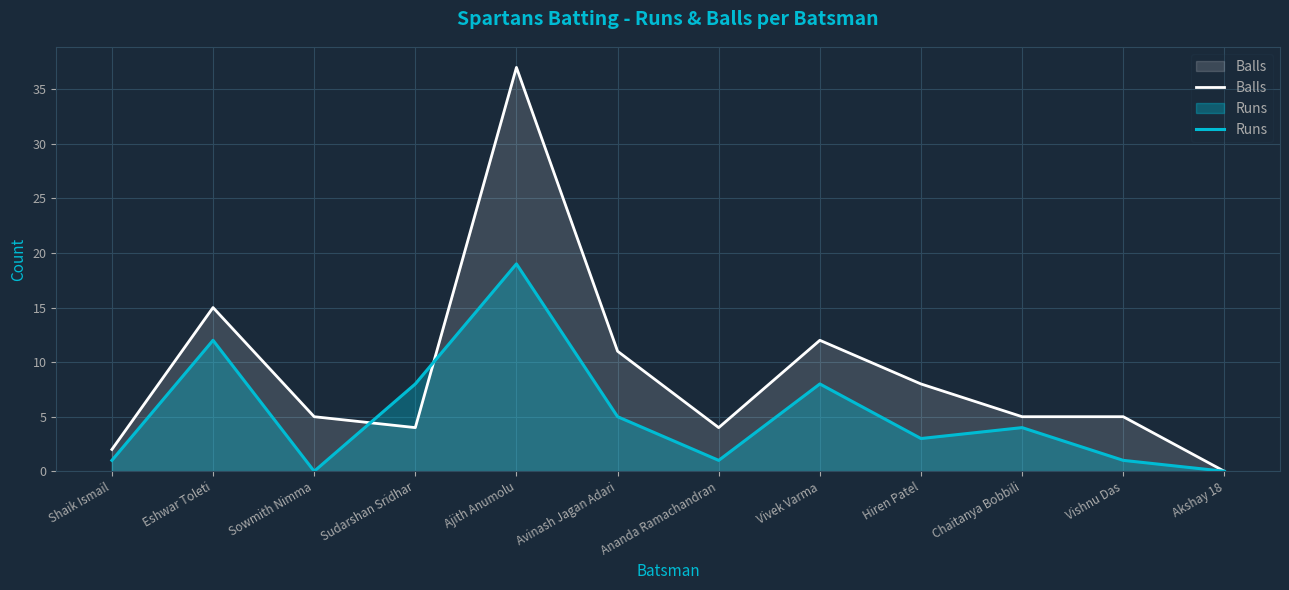

What is the difference between the highest and lowest values at Chaitanya Bobbili?

1